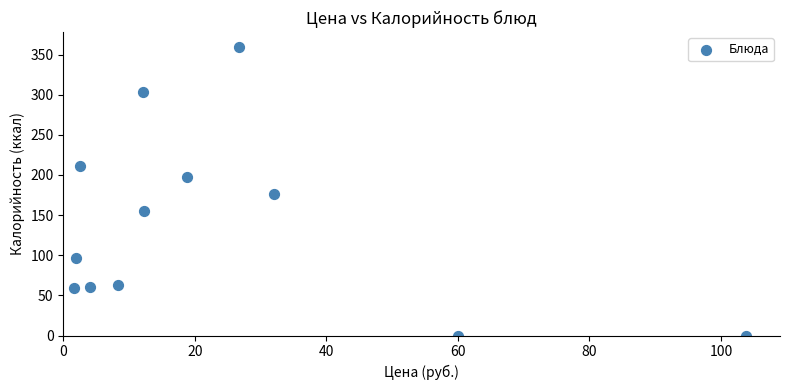

What is the range of X values (max minus min)?

102.3